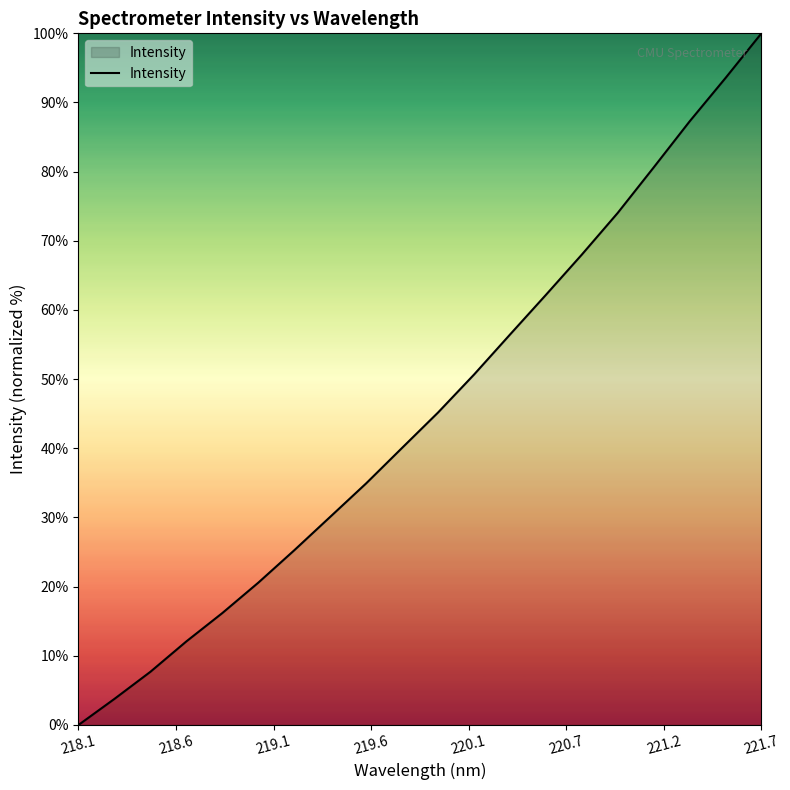

What is the greatest value displayed?

100.0